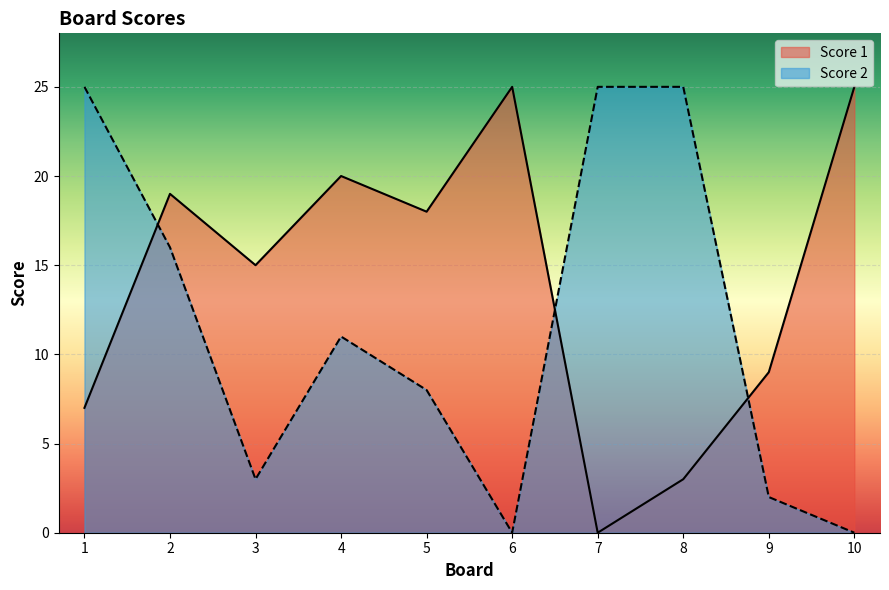

Rank the series by their maximum value, from highest to lowest.

Score 1, Score 2